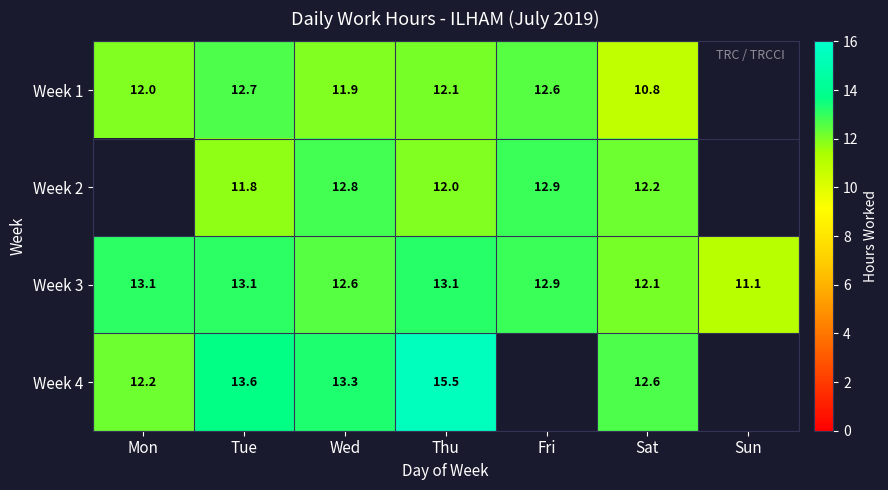

Is it true that Week 2 equals 19.3 at Thu?

False